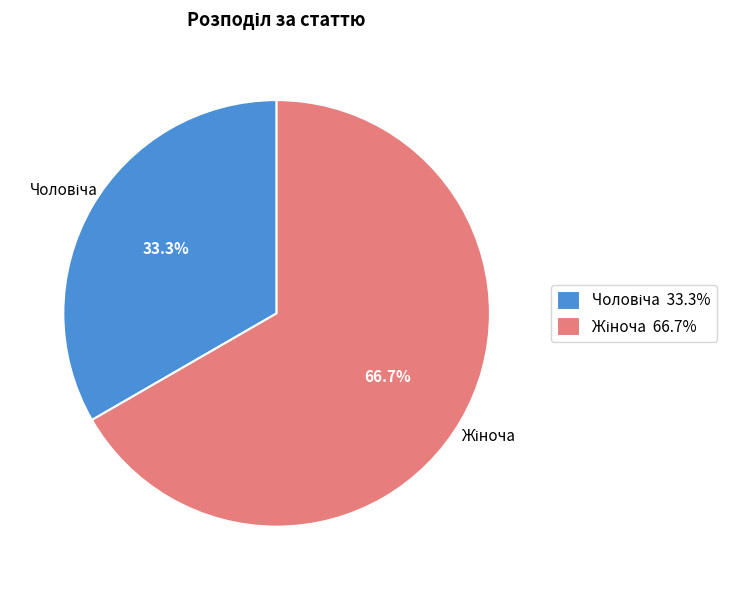

Which category has the smallest portion of the pie?

Чоловіча